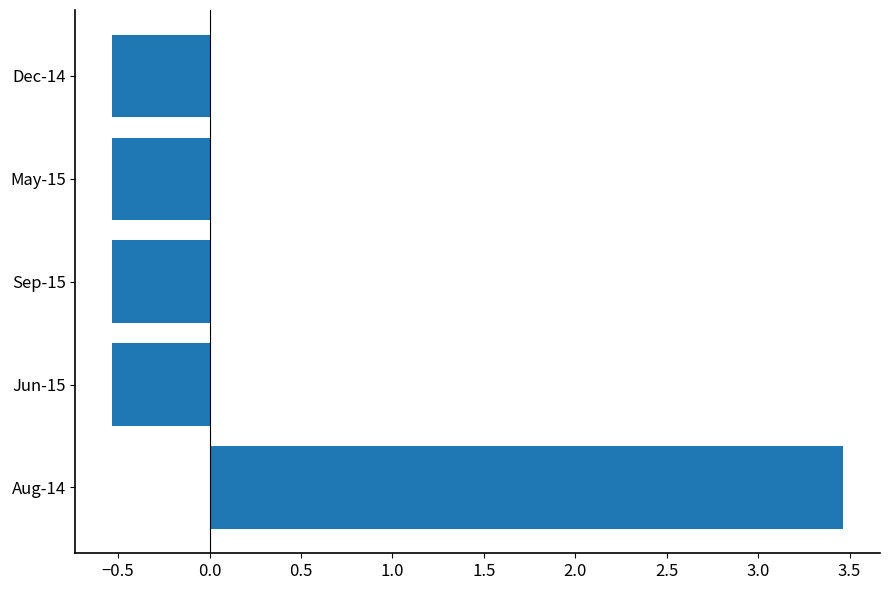

How many values are below zero?

4